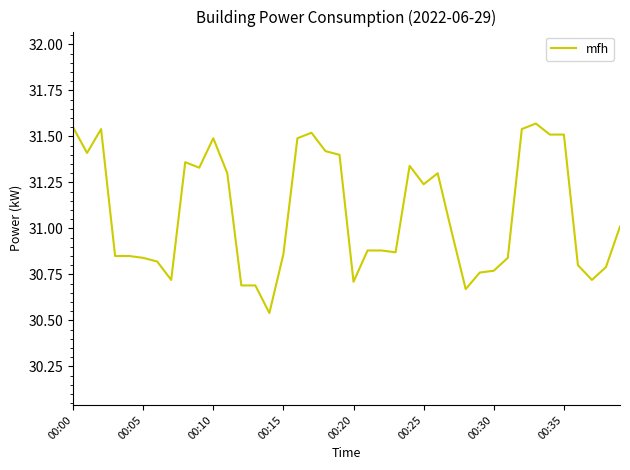

What is the difference between the maximum and minimum values?

1.0